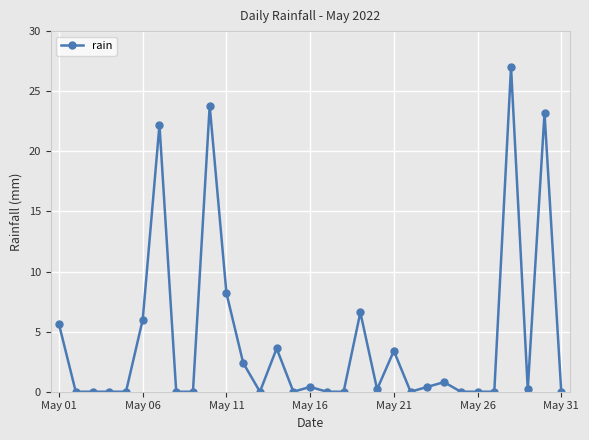

What is the greatest value displayed?

27.0